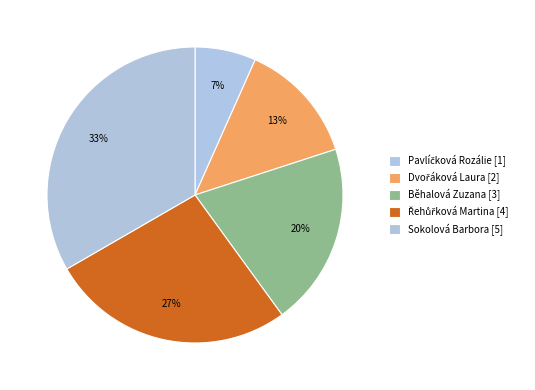

How many slices are in this pie chart?

5